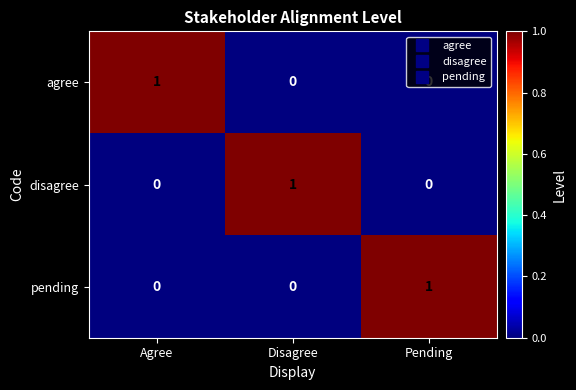

What is the maximum value shown in the chart?

1